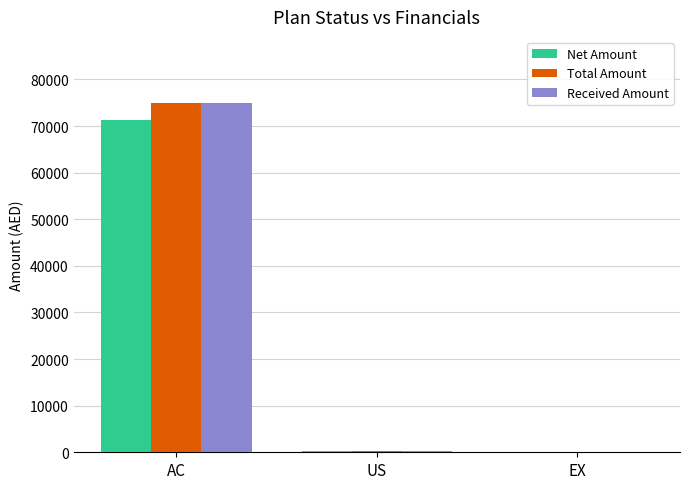

Which category has the highest value across all series?

AC